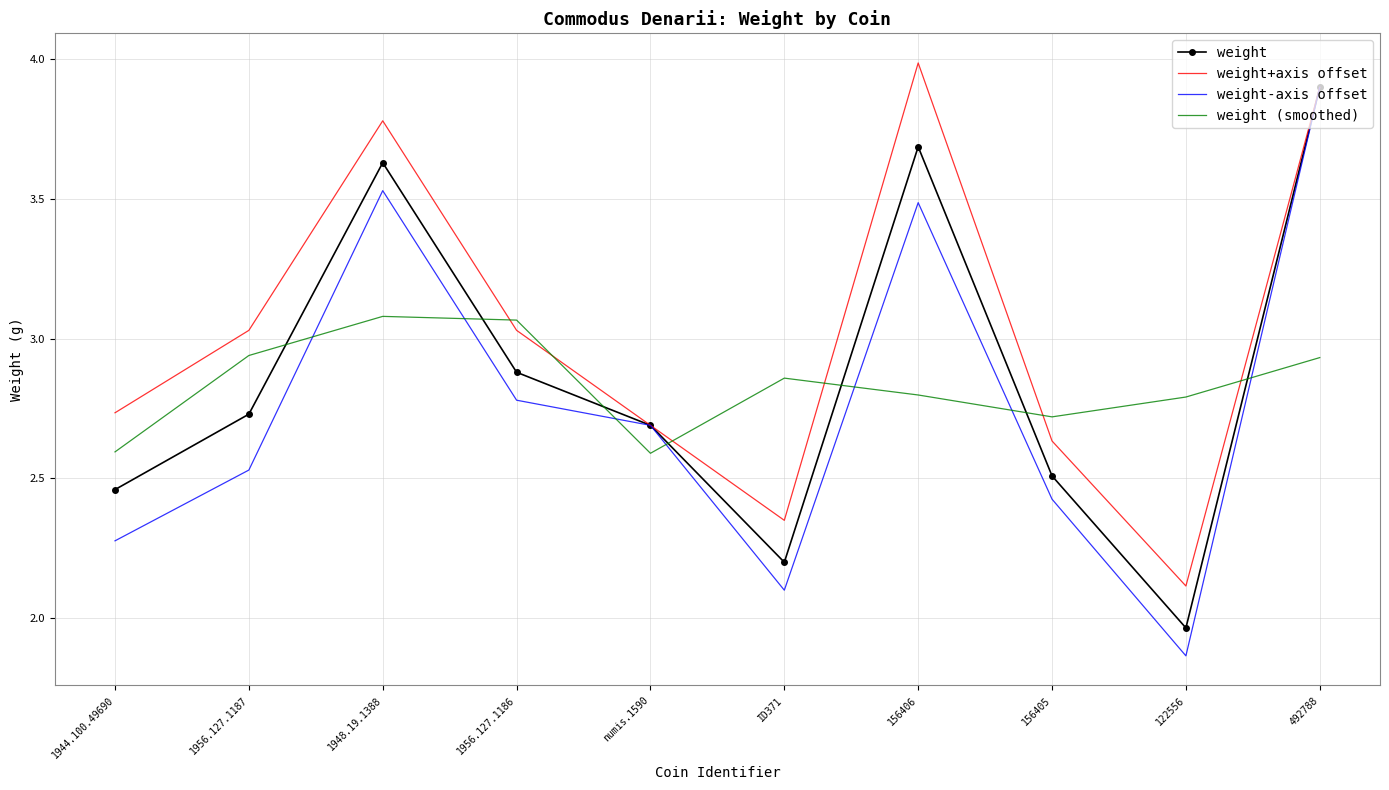

Where does the weight+axis offset series first go above 3?

1956.127.1187